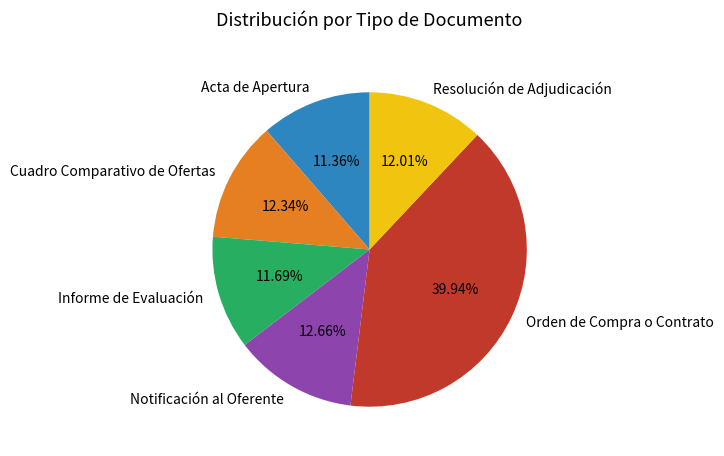

Is the sum of Cuadro Comparativo de Ofertas and Informe de Evaluación greater than half?

No